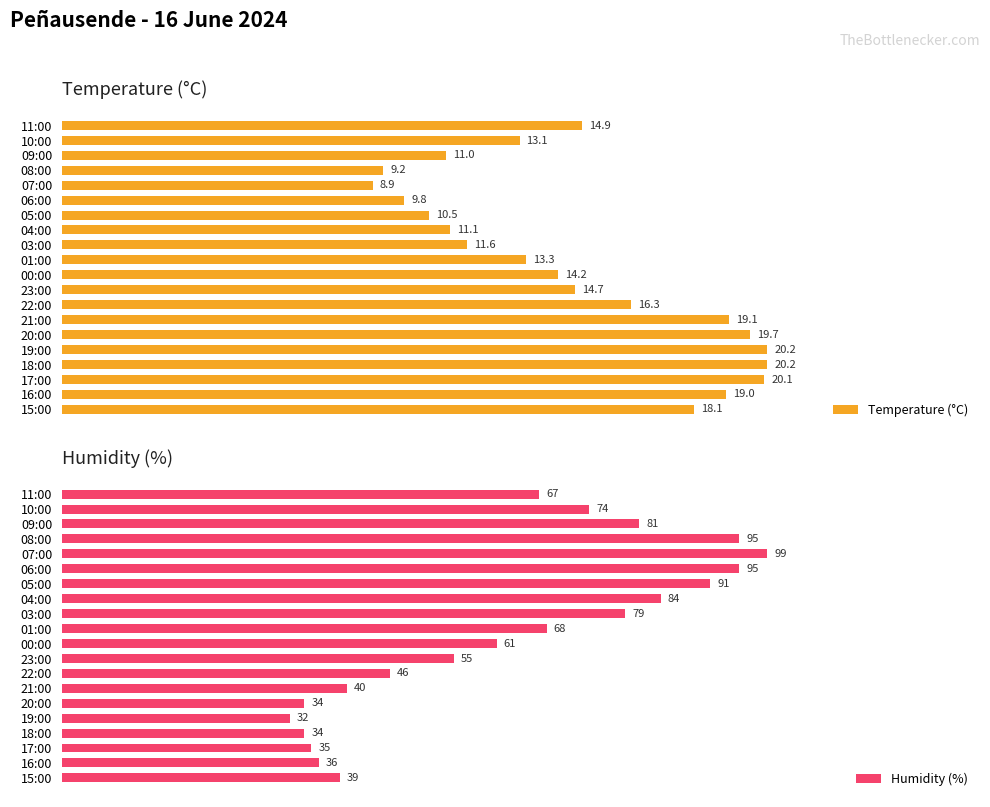

At which label is Temperature (°C) closest to 14?

00:00